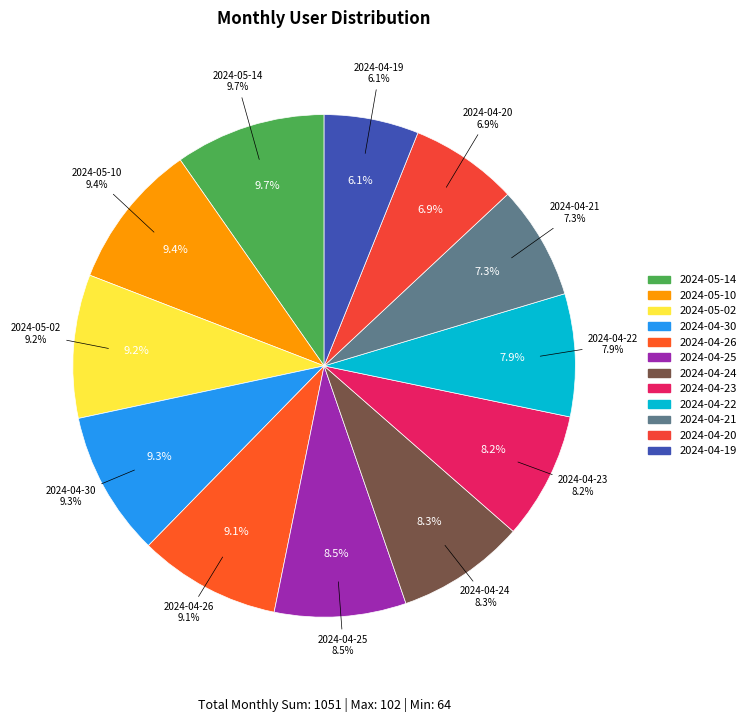

To the nearest percent, what is the combined percentage of 2024-04-25 and 2024-04-24?

17%